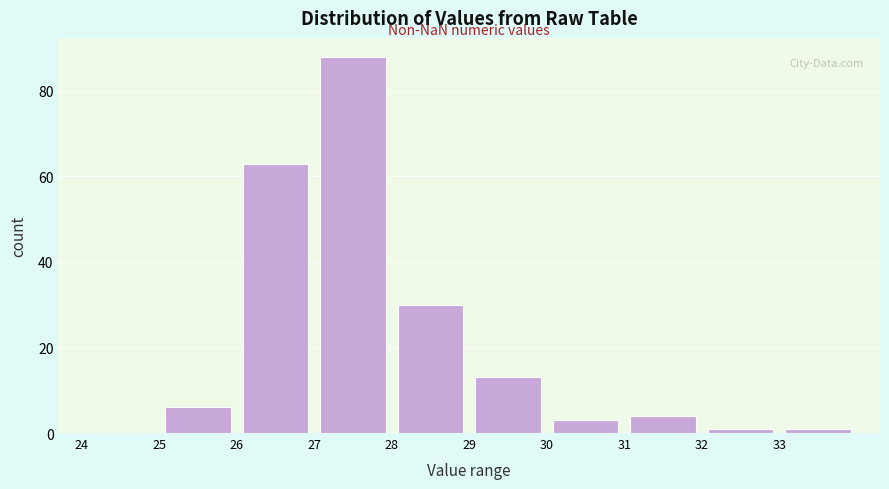

Reading left to right, transcribe this chart: for each bar, give the range it covers on the x-axis and its height. The values are not printed on the chart, so give them approximately, as read against the axis.

24 to 25: 0
25 to 26: 6
26 to 27: 64
27 to 28: 88
28 to 29: 30
29 to 30: 14
30 to 31: 4
31 to 32: 4
32 to 33: under 2
33 to 34: under 2